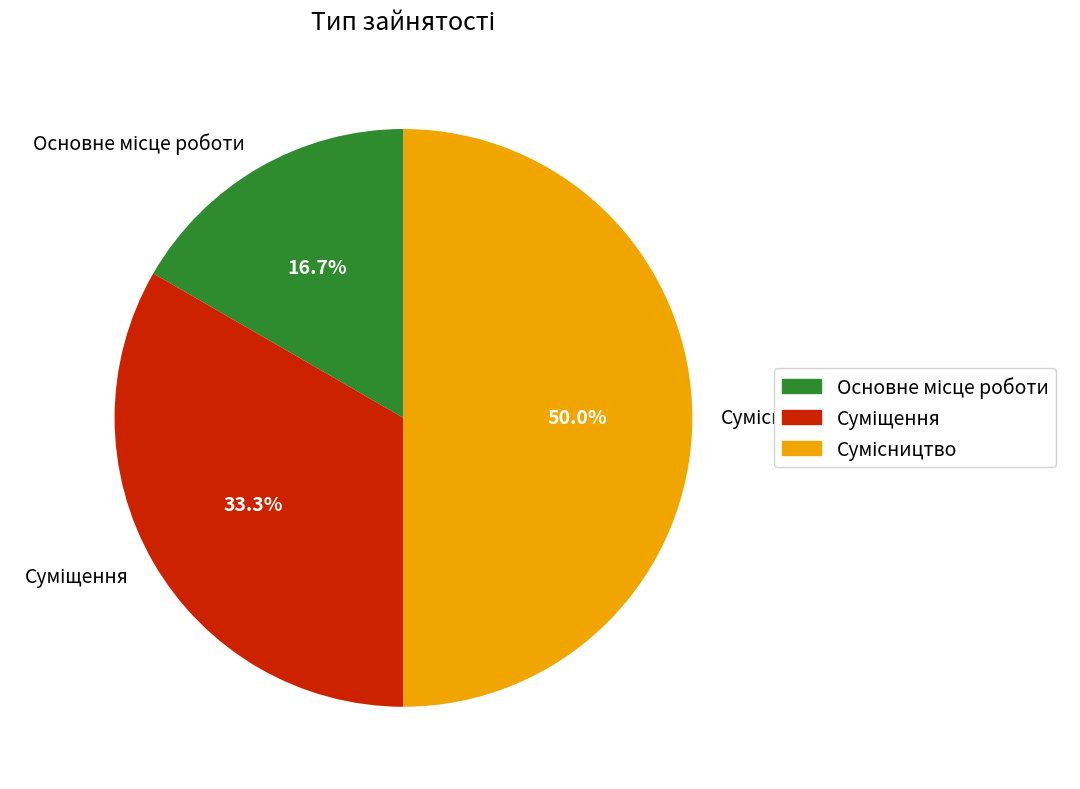

Is Основне місце роботи the majority of the pie?

No